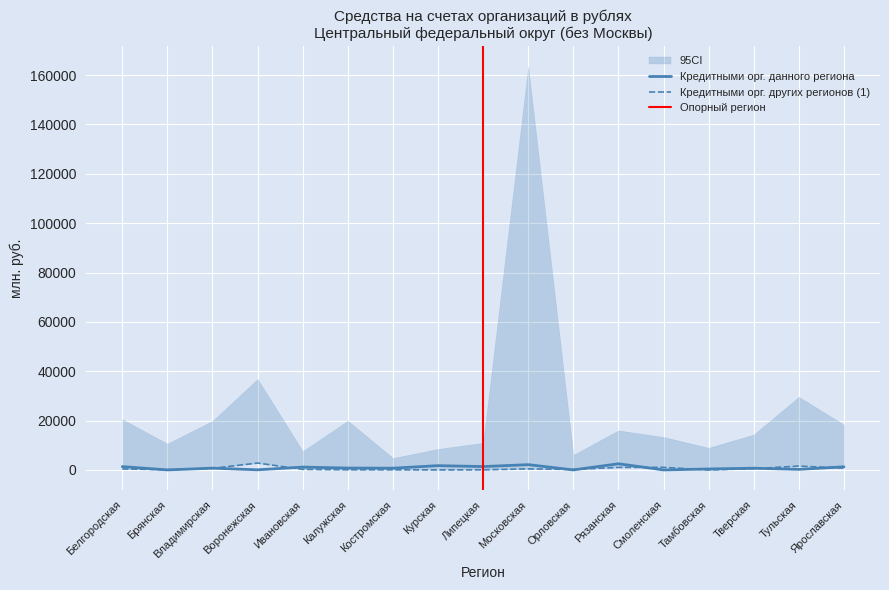

How many positive values does the Кредитными орг. данного региона series have?

14